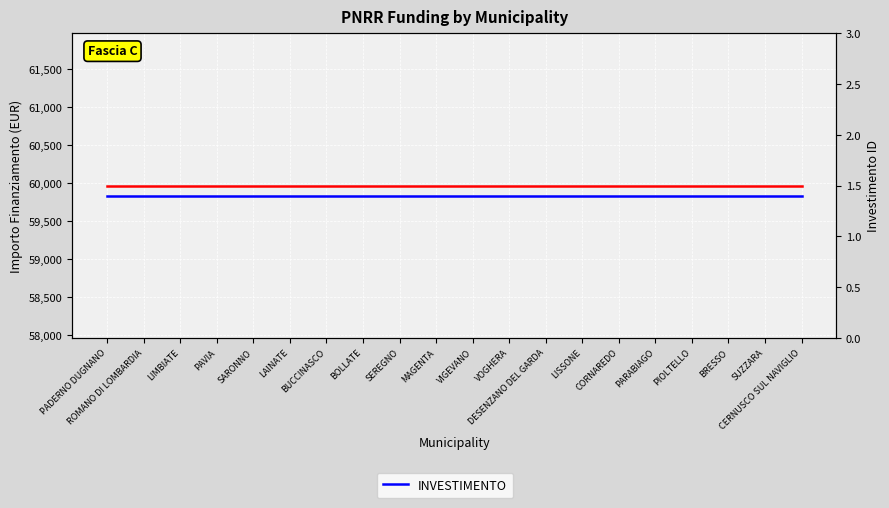

List the series in order of their peak value, lowest first.

INVESTIMENTO, IMPORTO FINANZIAMENTO REGIS